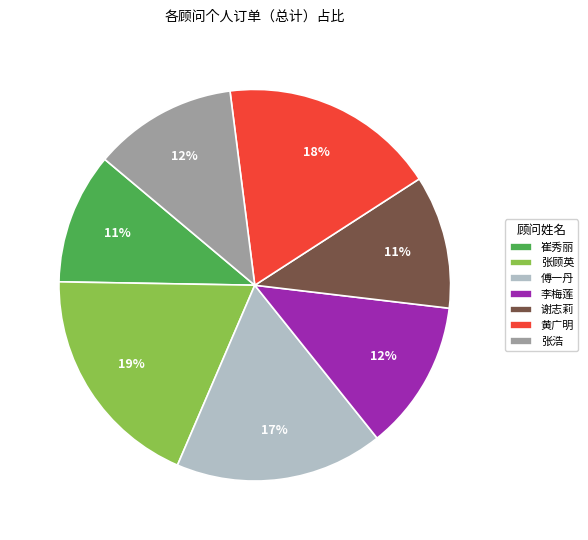

Does 傅一丹 account for over 50% of the chart?

No